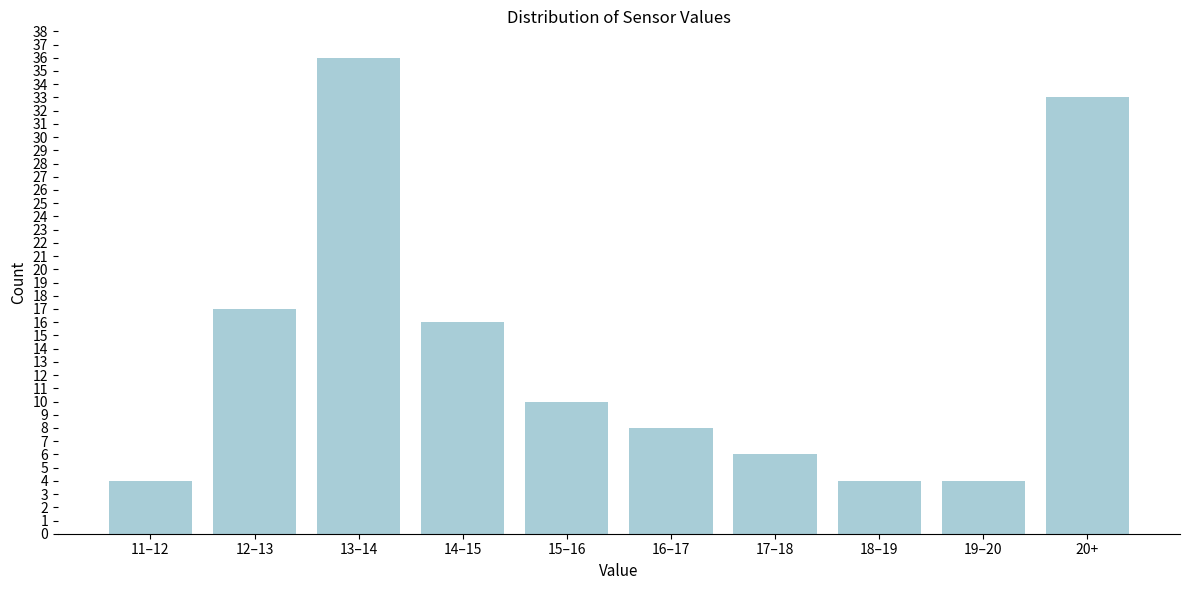

Reading left to right, list all the values displayed in this chart.

11–12=4	12–13=17	13–14=36	14–15=16	15–16=10	16–17=8	17–18=6	18–19=4	19–20=4	20+=33